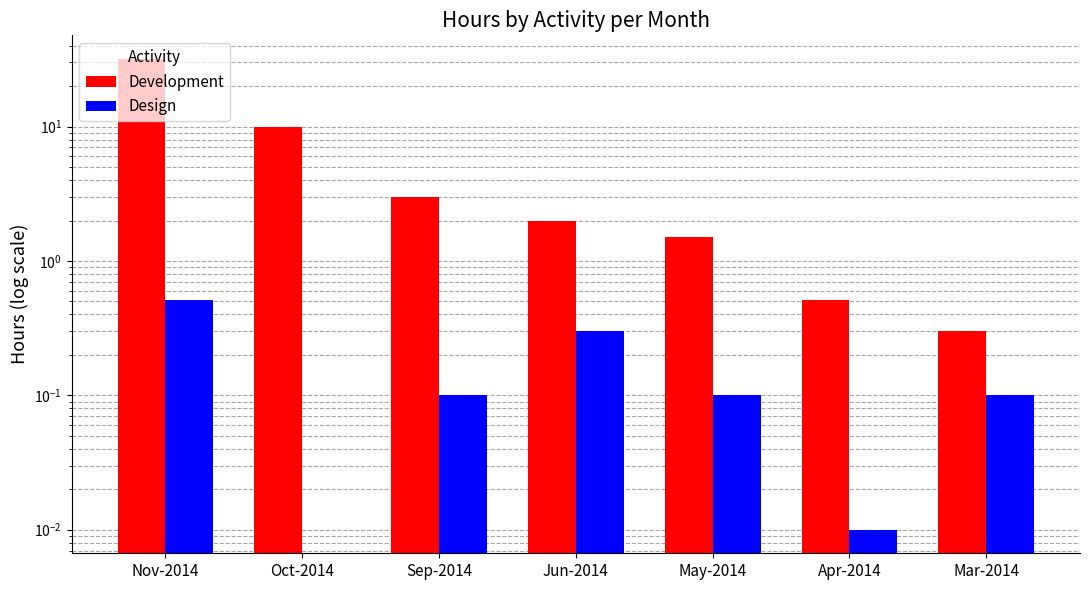

How many values in the Design series exceed 0?

6